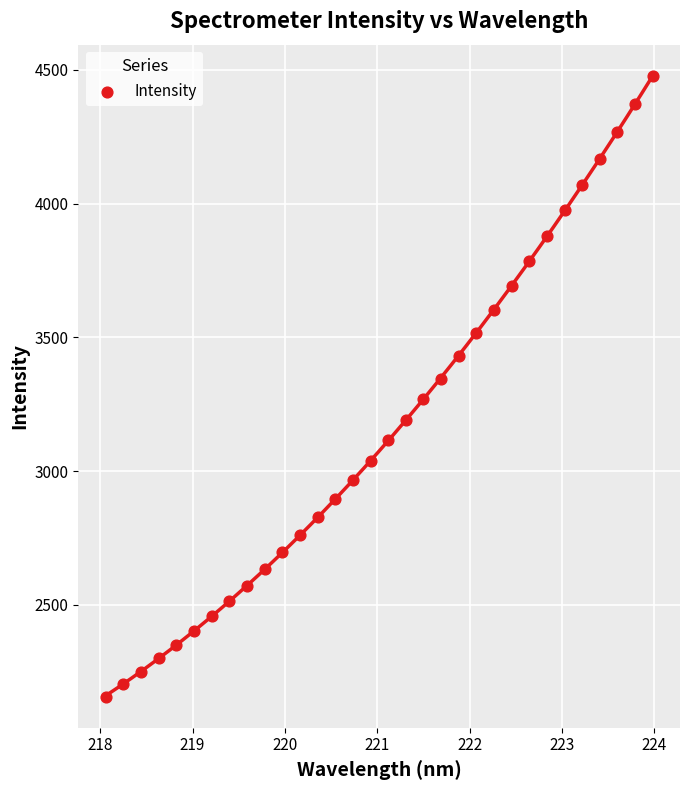

What is the range of X values (max minus min)?

5.9